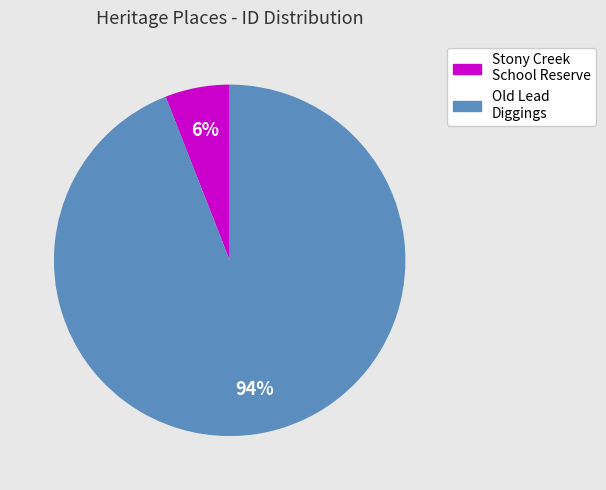

To the nearest percent, what is the difference between the largest and smallest slice percentages?

88%